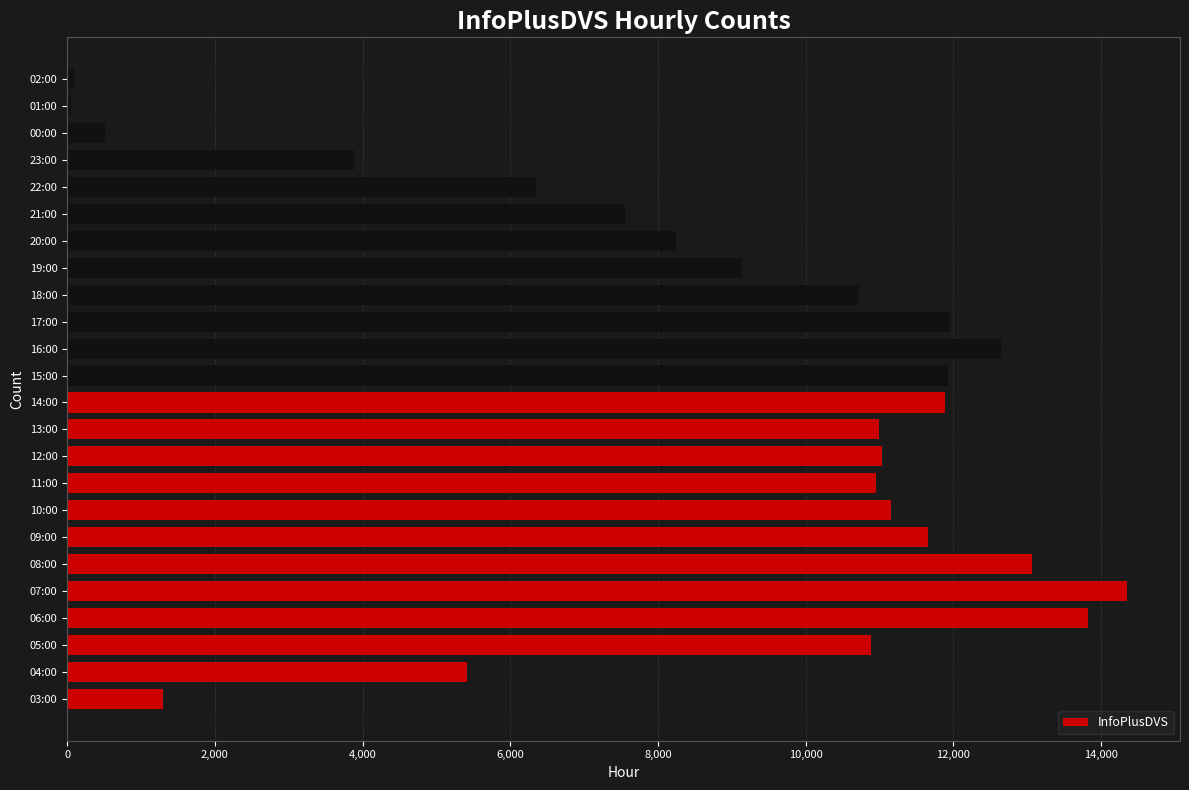

True or false: the data shows 9489 at 06:00.

False